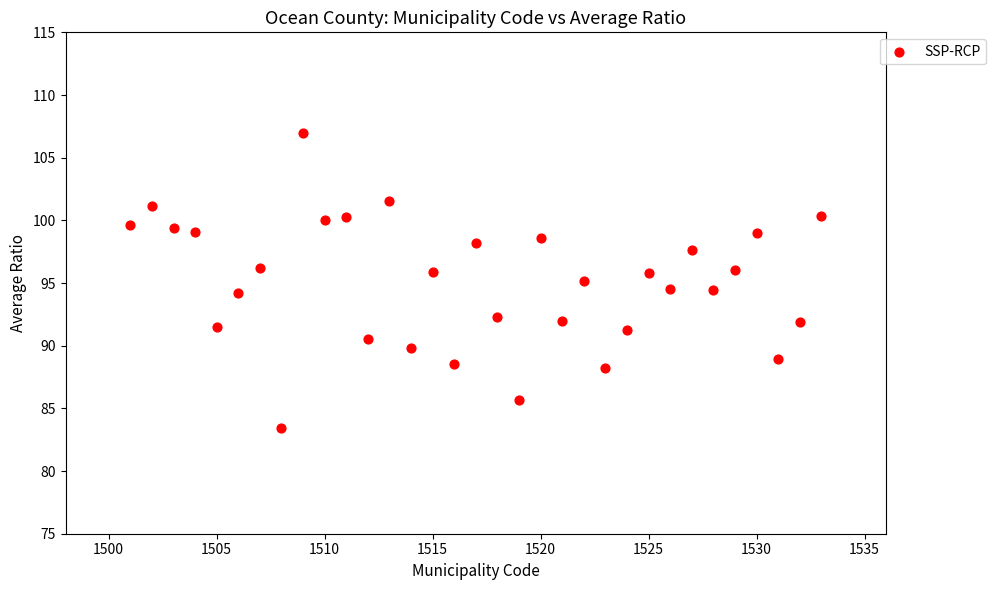

What is the range of Y values (max minus min)?

23.6